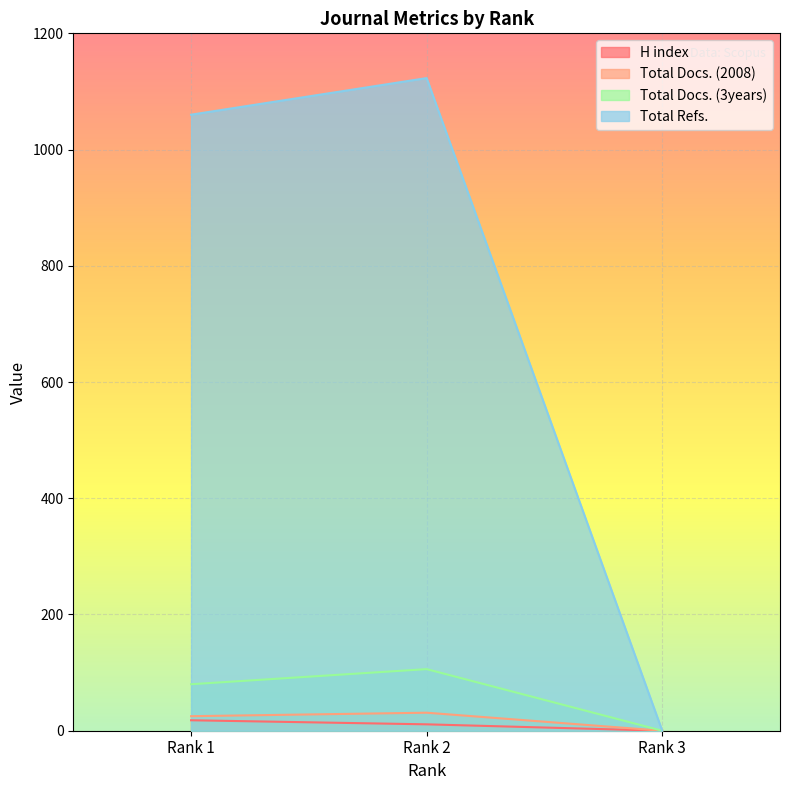

Reading left to right, what are all the values shown in this chart?

H index: Rank 1=18	Rank 2=11	Rank 3=0
Total Docs. (2008): Rank 1=25	Rank 2=31	Rank 3=0
Total Docs. (3years): Rank 1=80	Rank 2=106	Rank 3=0
Total Refs.: Rank 1=1060	Rank 2=1123	Rank 3=0